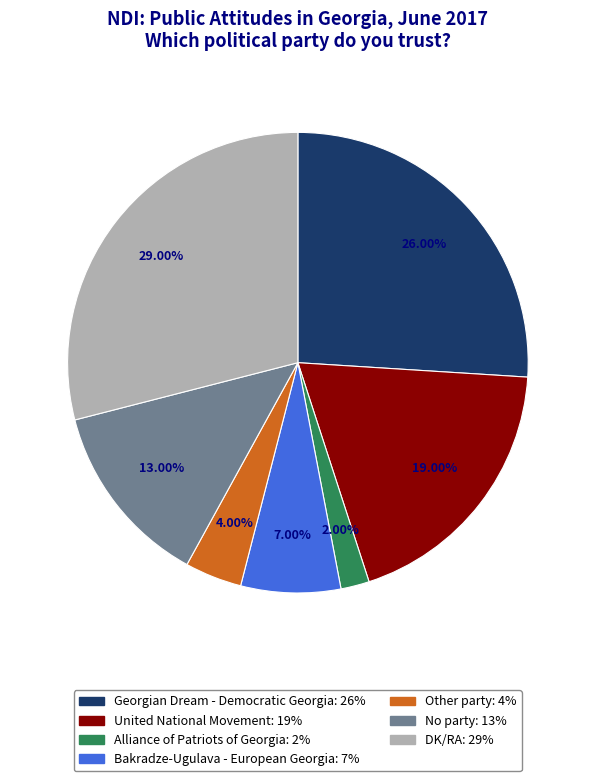

Combined, do No party and Alliance of Patriots of Georgia account for over 50%?

No